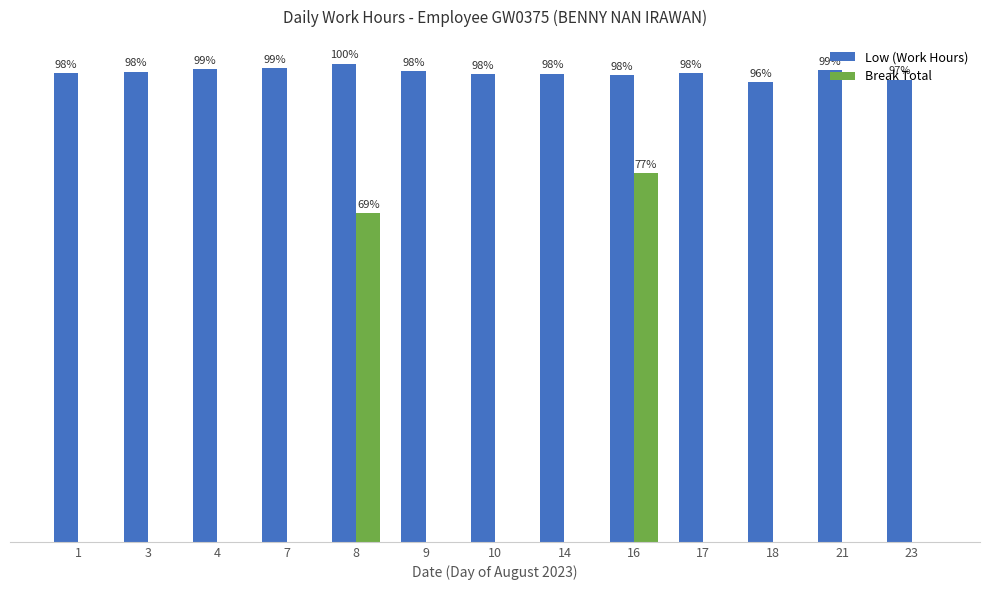

Are the bars horizontal?

No